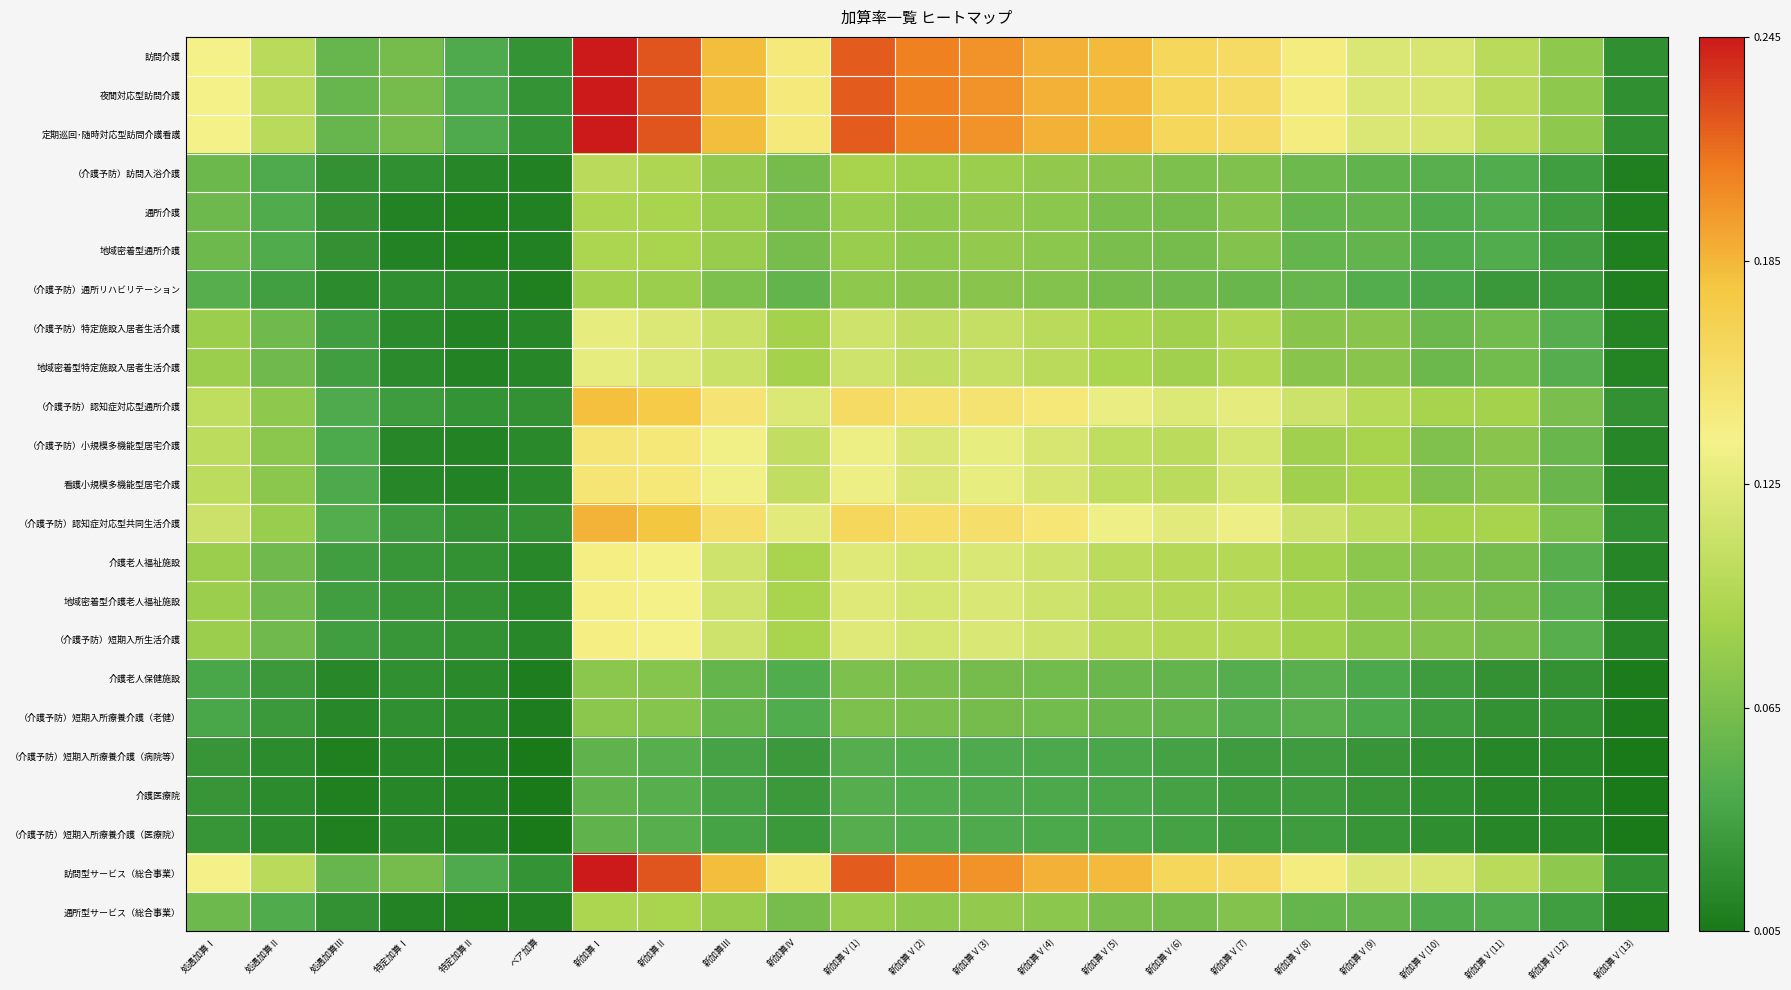

Which label corresponds to the smallest value in the chart?

ベア加算